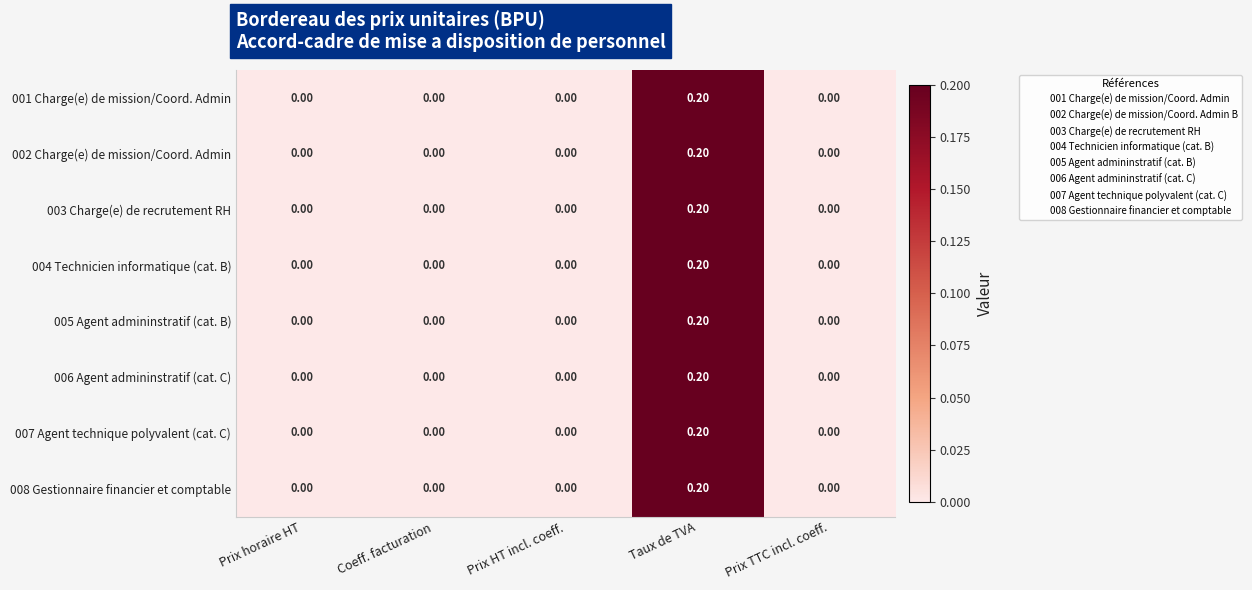

At which category is the sum across all series the highest?

Taux de TVA